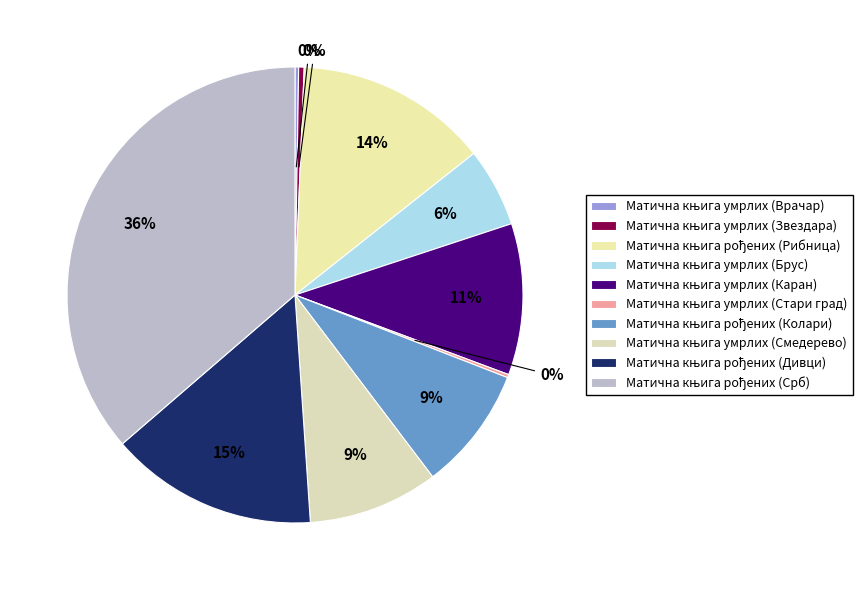

Which category has the smallest portion of the pie?

Матична књига умрлих (Стари град)